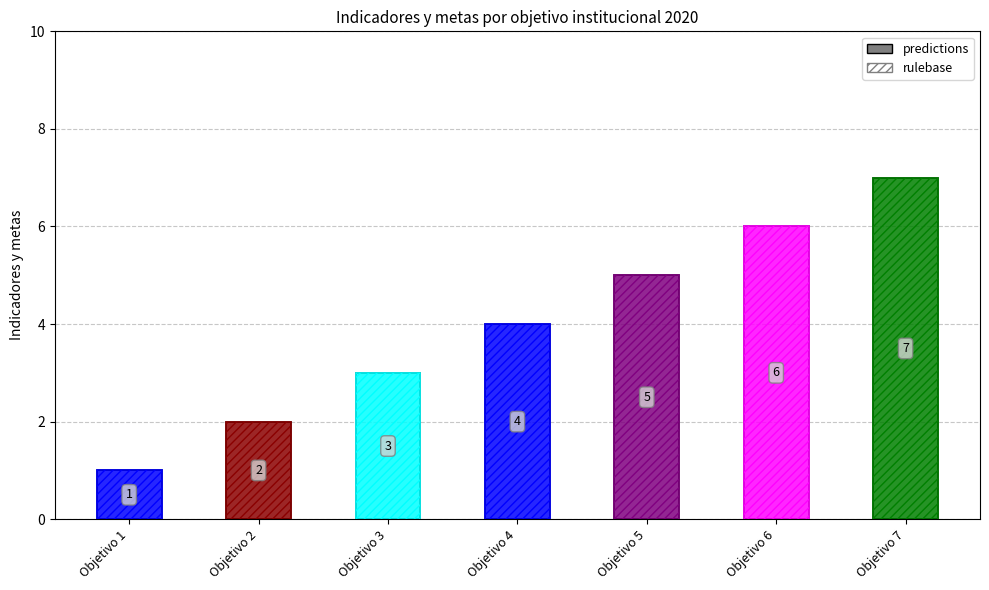

What is the value of the 3rd bar from the left?

3